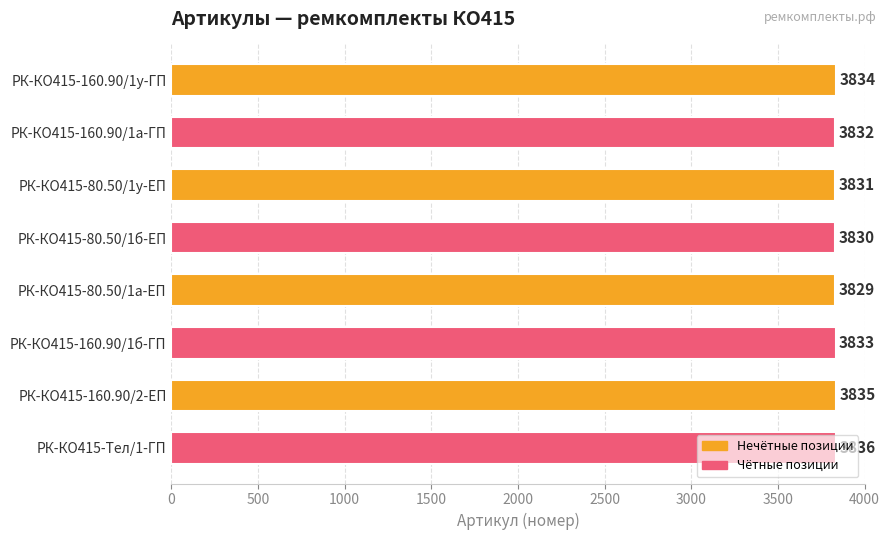

Rank the categories by value from highest to lowest.

РК-КО415-Тел/1-ГП, РК-КО415-160.90/2-ЕП, РК-КО415-160.90/1у-ГП, РК-КО415-160.90/1б-ГП, РК-КО415-160.90/1а-ГП, РК-КО415-80.50/1у-ЕП, РК-КО415-80.50/1б-ЕП, РК-КО415-80.50/1а-ЕП